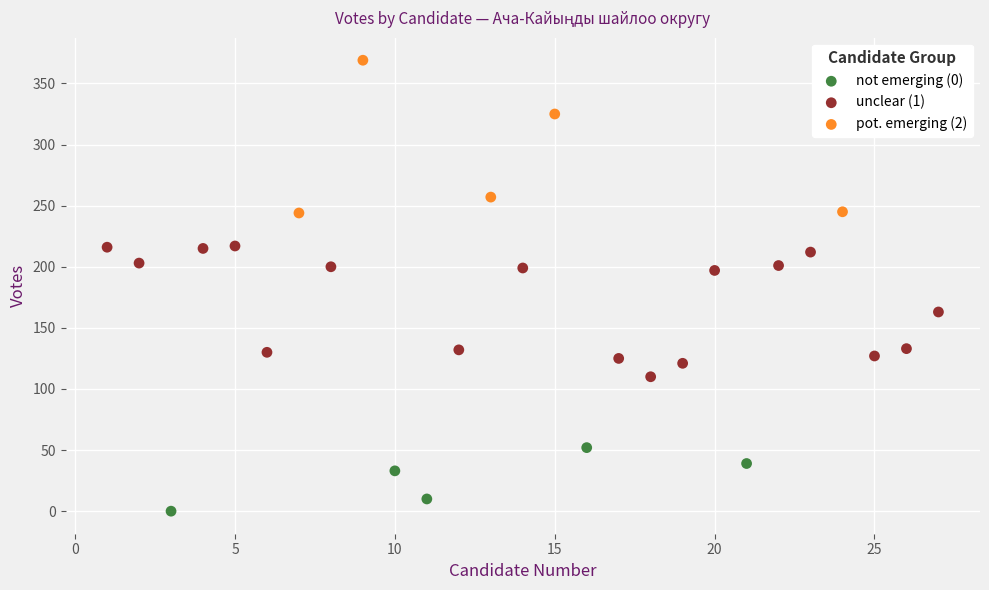

Which series contains the highest Y value?

pot. emerging (2)